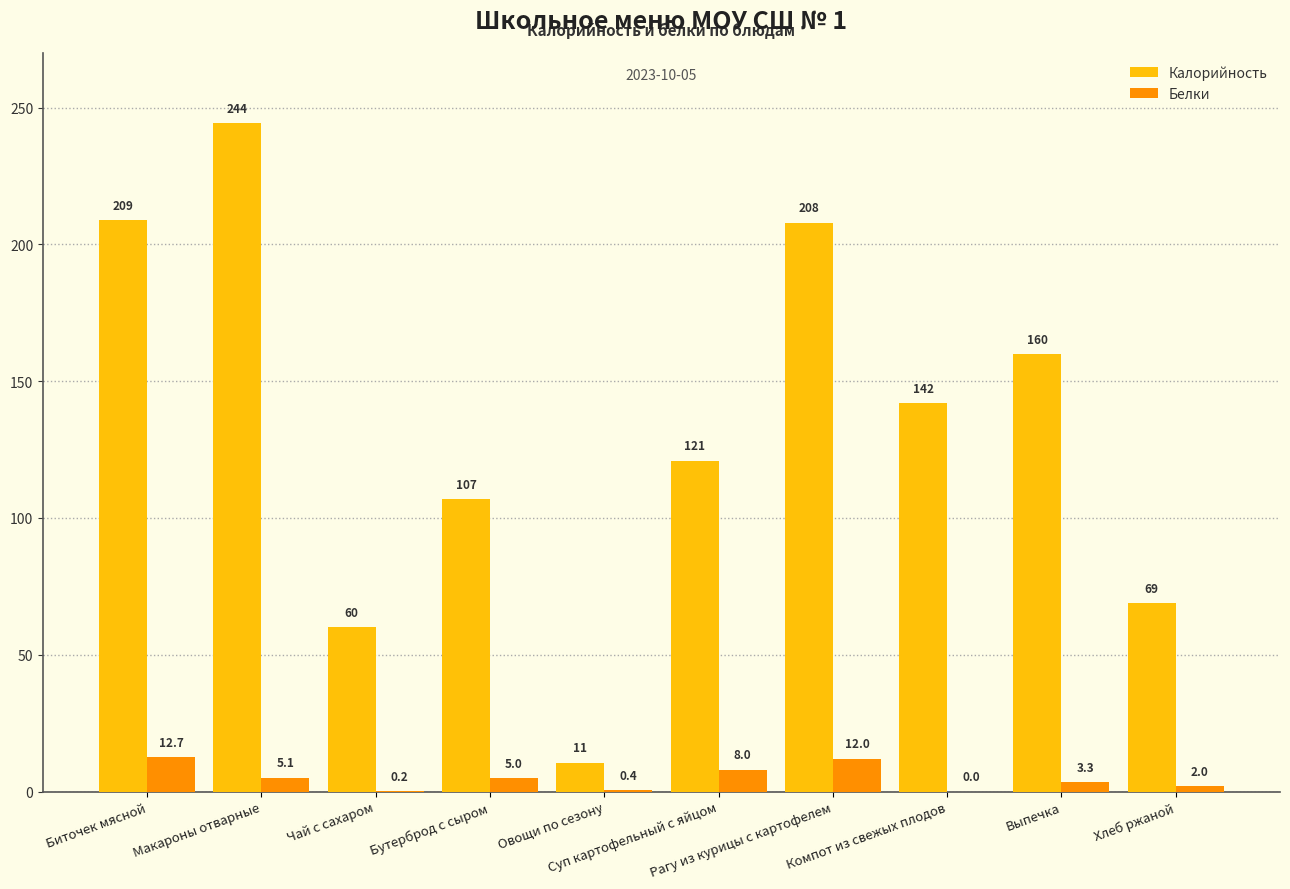

Which series has the largest total across all categories?

Калорийность